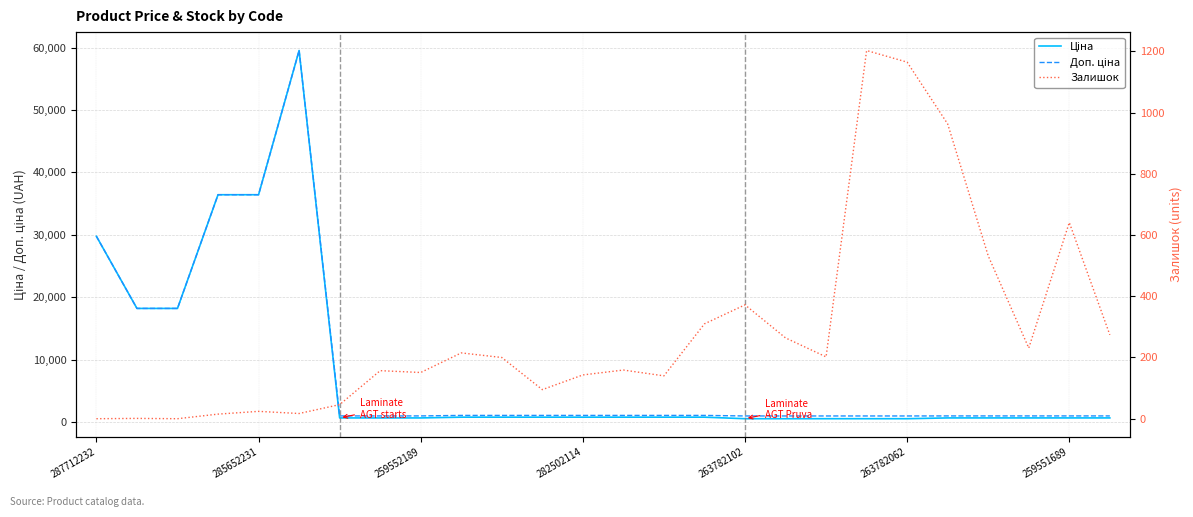

What is the average value of the Залишок series?

289.2